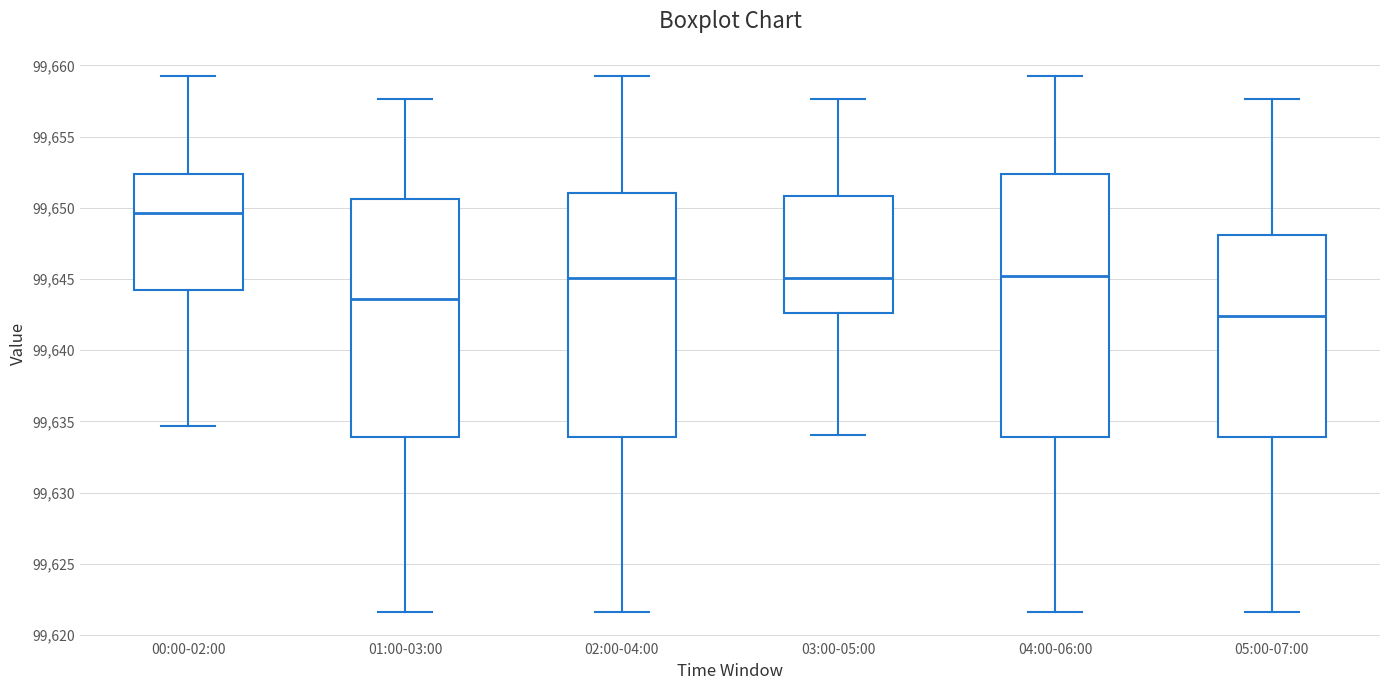

Where is the lower edge of the box for 04:00-06:00 on the y-axis? The values are not printed on the chart, so give them approximately, as read against the axis.

99634.0